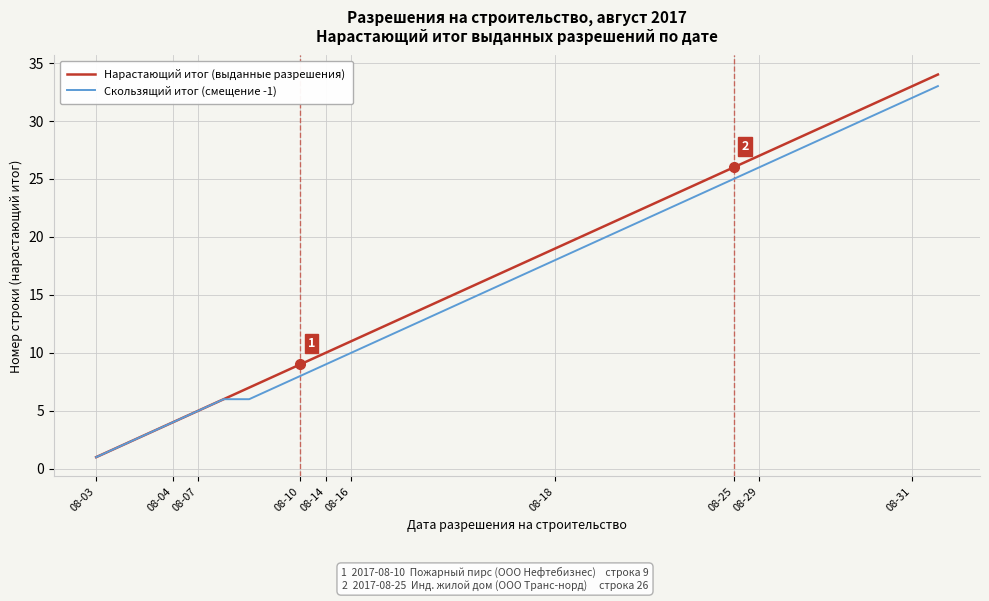

Which series has the widest spread of values?

Нарастающий итог (выданные разрешения)